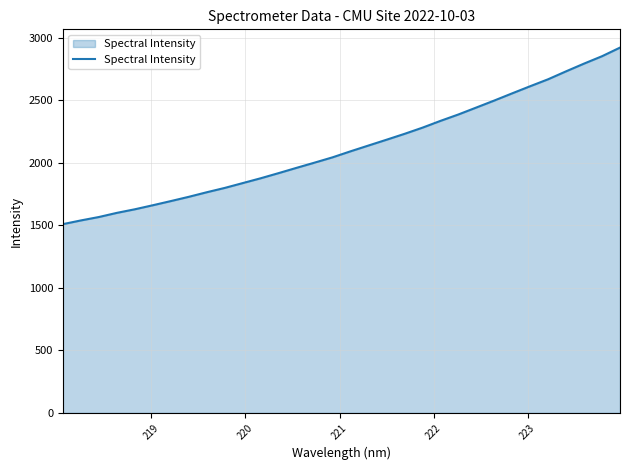

What is the maximum value shown in the chart?

2920.3